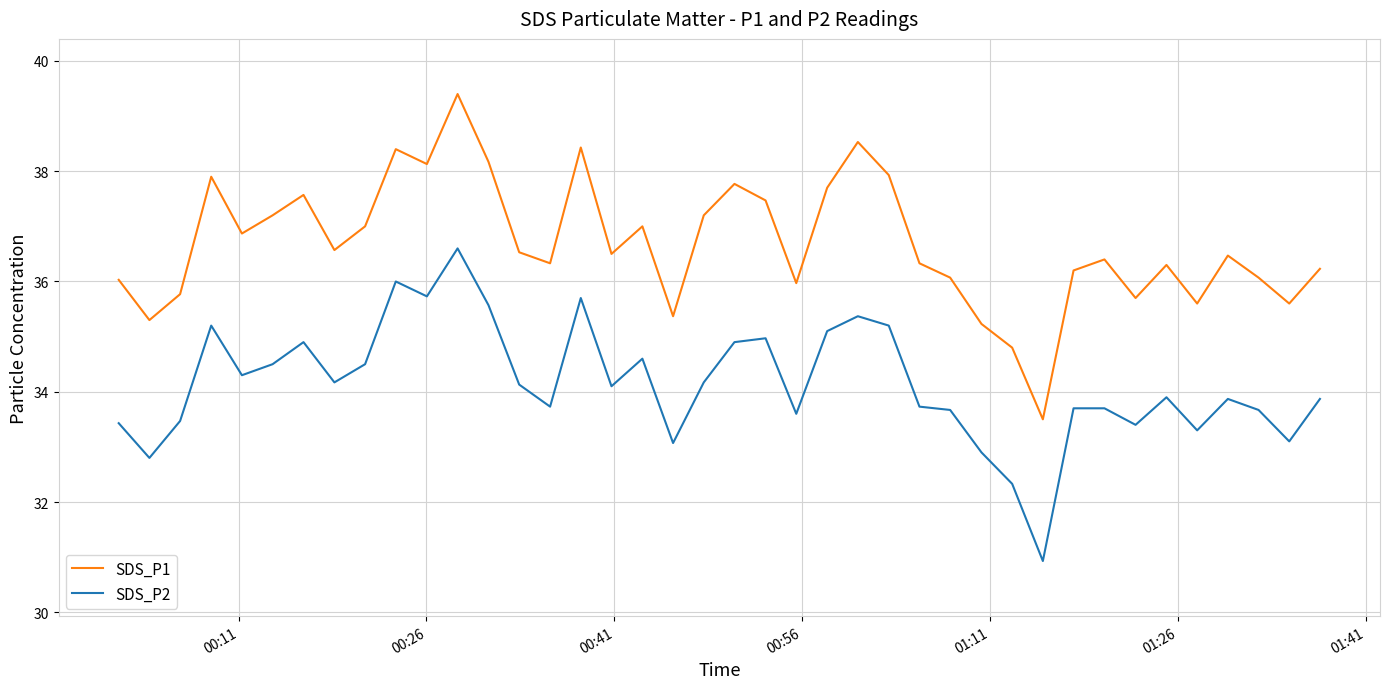

Rank the series by their average value, from highest to lowest.

SDS_P1, SDS_P2